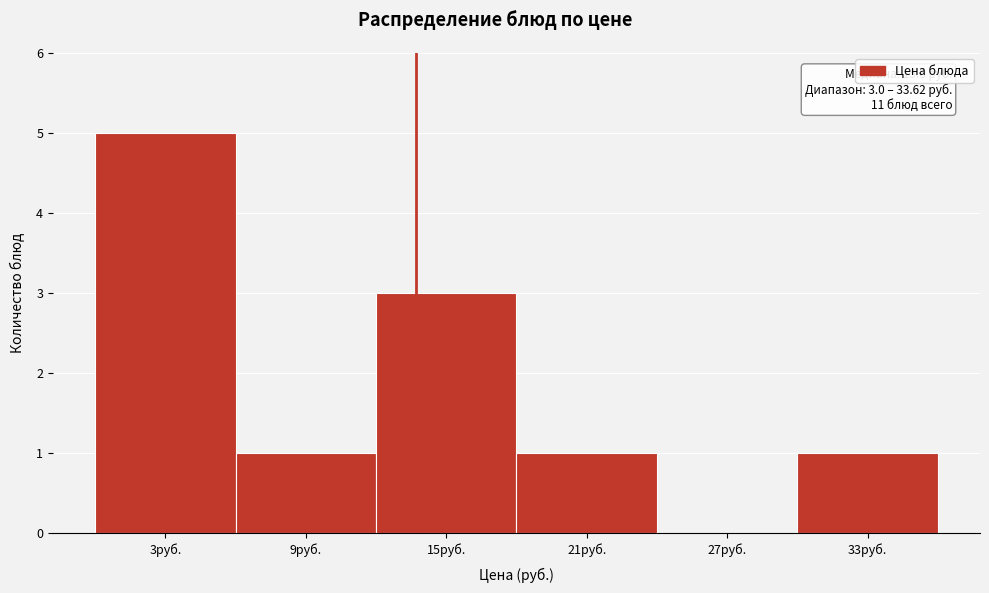

Reading right to left, what are all the values shown in this chart?

33руб.=1	27руб.=0	21руб.=1	15руб.=3	9руб.=1	3руб.=5